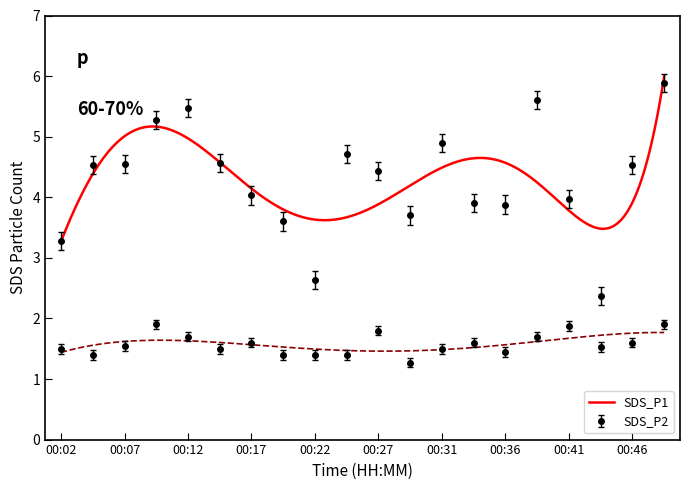

What is the sum of the SDS_P1 values at 00:31 and 00:17?

8.9